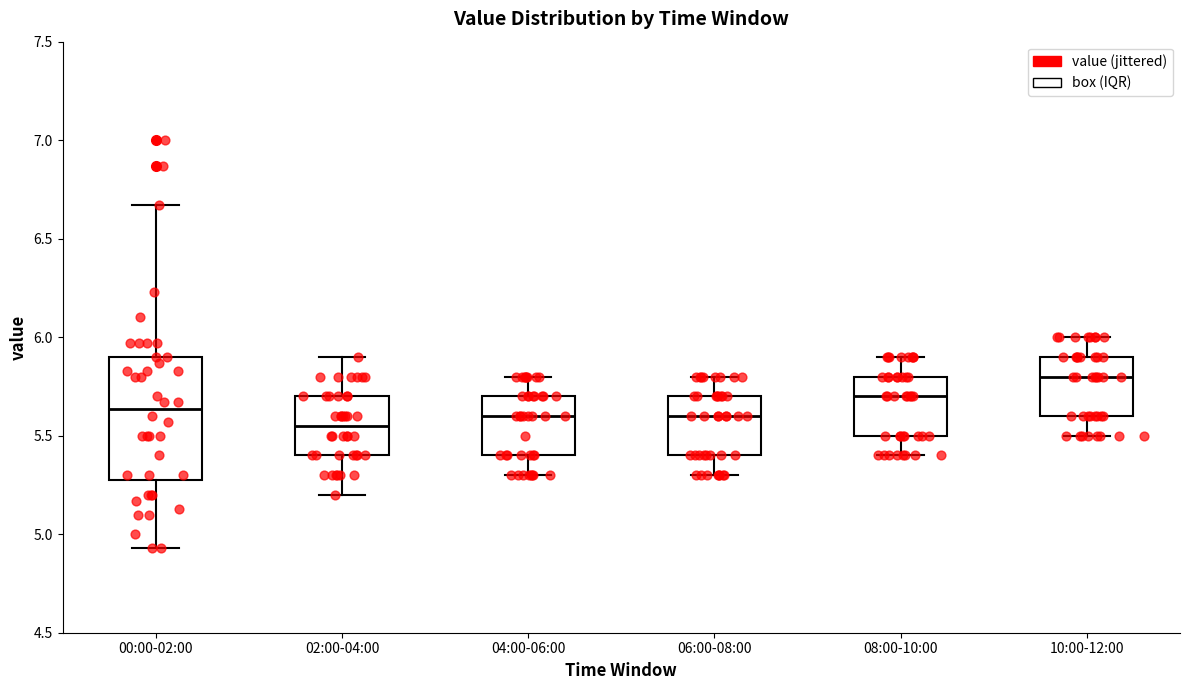

Reading left to right, read every box against the y-axis: the position of its median line, the range the box covers, and the ends of its whiskers. The values are not printed on the chart, so give them approximately, as read against the axis.

00:00-02:00: median 5.65, box 5.30 to 5.90, whiskers 4.95 to 6.65
02:00-04:00: median 5.55, box 5.40 to 5.70, whiskers 5.20 to 5.90
04:00-06:00: median 5.60, box 5.40 to 5.70, whiskers 5.30 to 5.80
06:00-08:00: median 5.60, box 5.40 to 5.70, whiskers 5.30 to 5.80
08:00-10:00: median 5.70, box 5.50 to 5.80, whiskers 5.40 to 5.90
10:00-12:00: median 5.80, box 5.60 to 5.90, whiskers 5.50 to 6.00